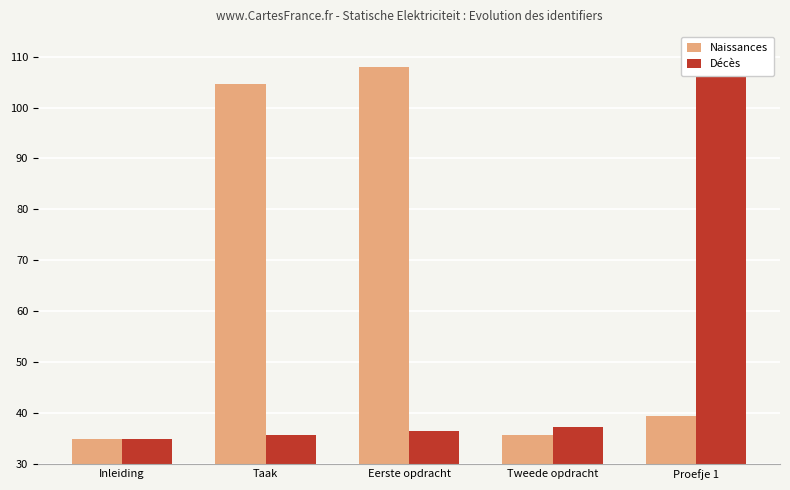

Rank the series by their maximum value, from lowest to highest.

Naissances, Décès